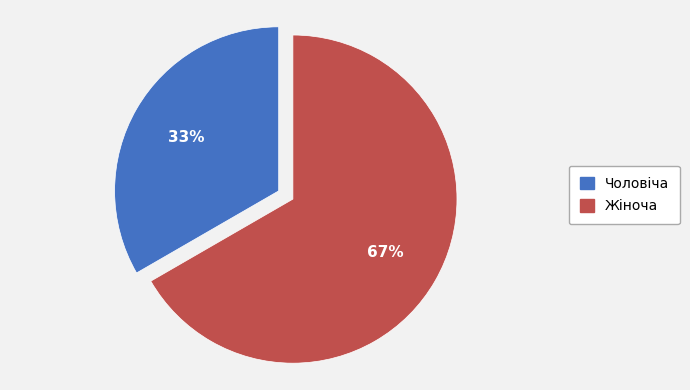

Is the sum of Чоловіча and Жіноча greater than half?

Yes